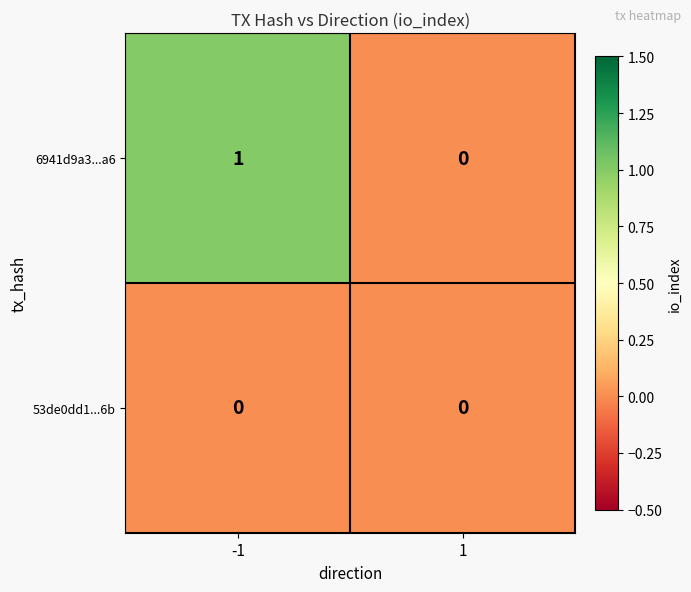

Reading left to right, what are all the values shown in this chart?

6941d9a3...a6: -1=1	1=0
53de0dd1...6b: -1=0	1=0